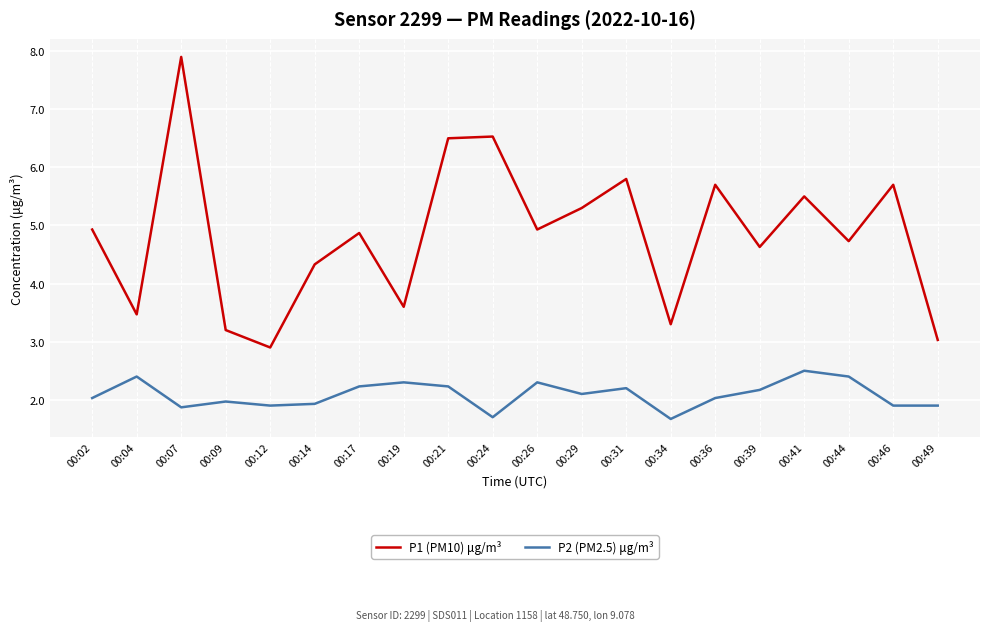

At how many categories does at least one series exceed 2?

20